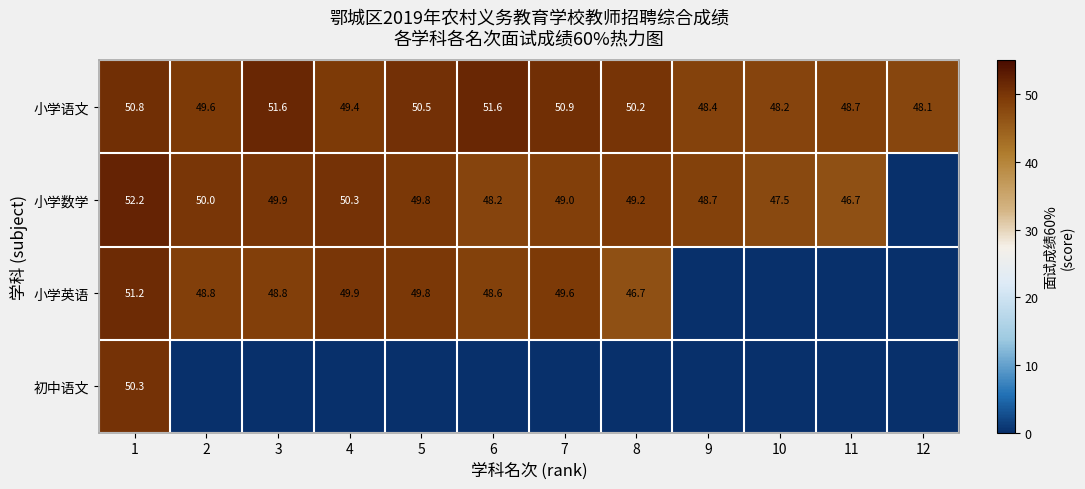

How many values in the 小学语文 series are below 50?

6